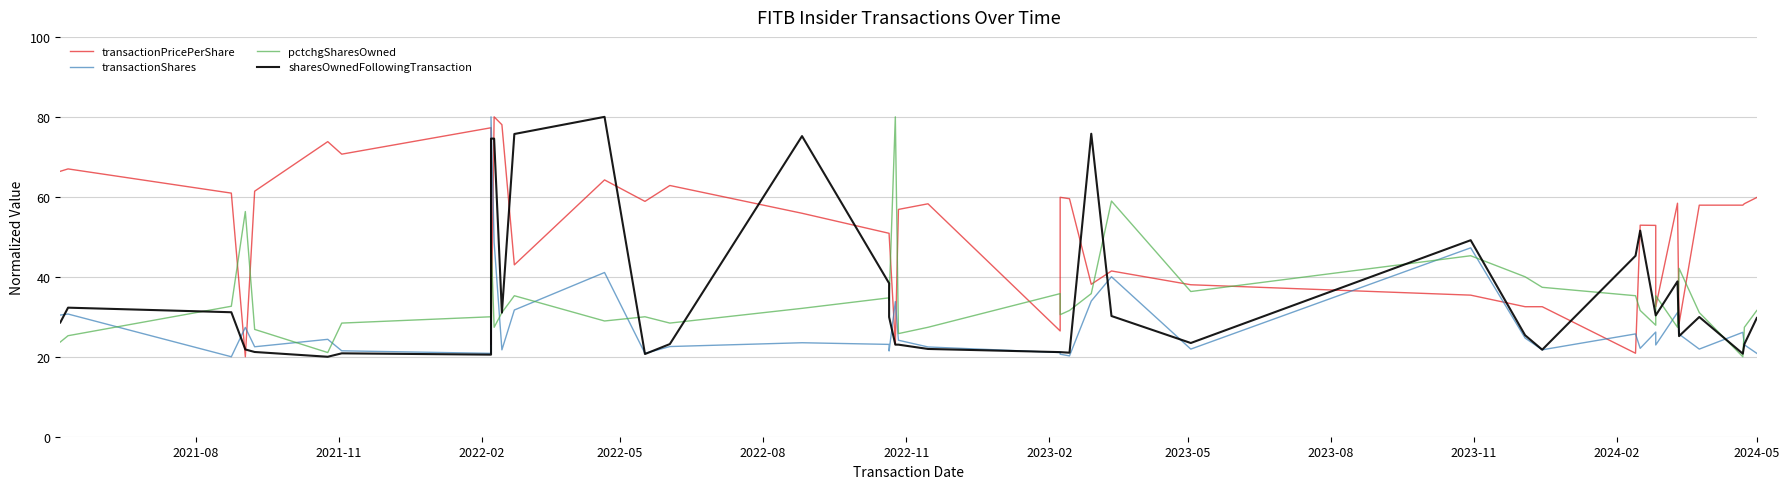

True or false: sharesOwnedFollowingTransaction and transactionShares cross at least once.

True